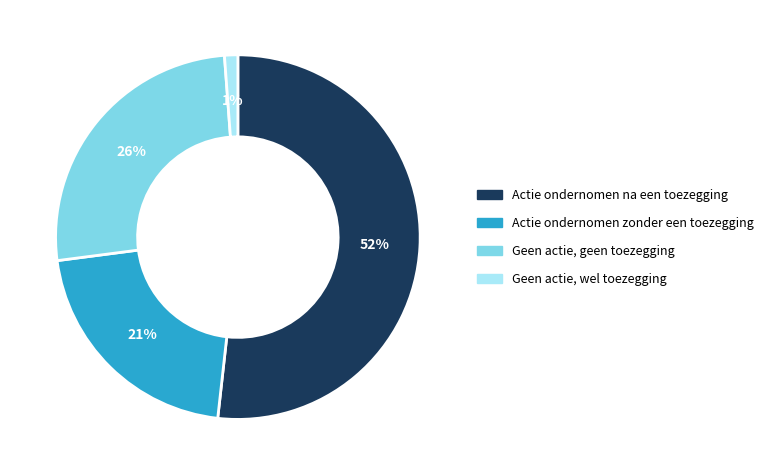

Rank the categories by value from highest to lowest.

Actie ondernomen na een toezegging, Geen actie, geen toezegging, Actie ondernomen zonder een toezegging, Geen actie, wel toezegging